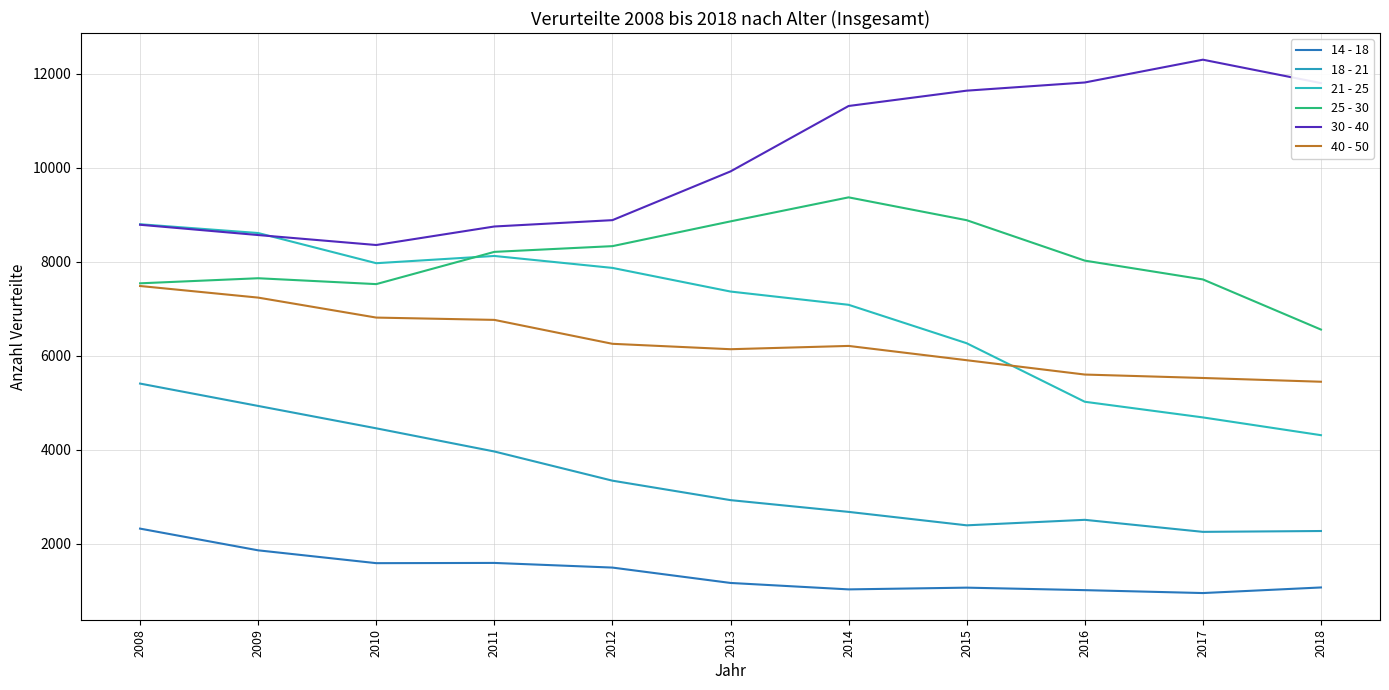

Reading left to right, transcribe all the data shown in this chart.

14 - 18: 2008=2324	2009=1862	2010=1589	2011=1594	2012=1495	2013=1168	2014=1031	2015=1068	2016=1015	2017=953	2018=1072
18 - 21: 2008=5410	2009=4934	2010=4458	2011=3965	2012=3344	2013=2930	2014=2680	2015=2394	2016=2511	2017=2255	2018=2273
21 - 25: 2008=8800	2009=8613	2010=7971	2011=8125	2012=7871	2013=7368	2014=7086	2015=6268	2016=5023	2017=4690	2018=4312
25 - 30: 2008=7543	2009=7651	2010=7526	2011=8212	2012=8334	2013=8861	2014=9372	2015=8886	2016=8026	2017=7626	2018=6559
30 - 40: 2008=8789	2009=8570	2010=8358	2011=8752	2012=8887	2013=9924	2014=11316	2015=11642	2016=11816	2017=12301	2018=11803
40 - 50: 2008=7486	2009=7239	2010=6814	2011=6765	2012=6256	2013=6141	2014=6211	2015=5907	2016=5602	2017=5529	2018=5449